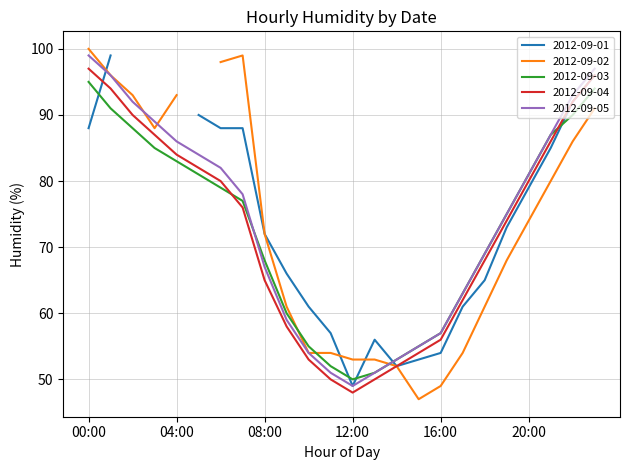

What is the approximate value of 2012-09-05 at 08:00?

67